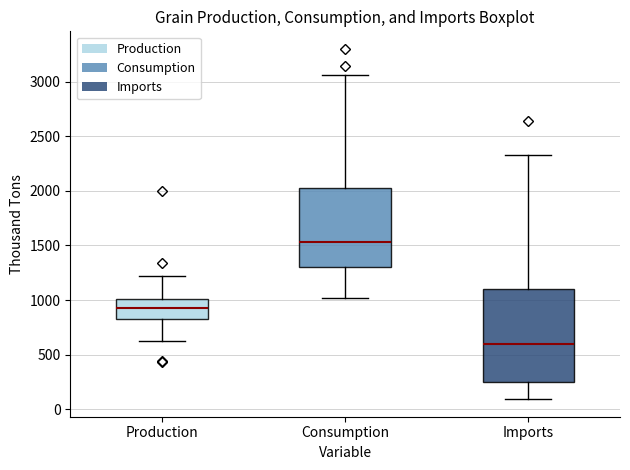

Which box has the lowest median line?

Imports